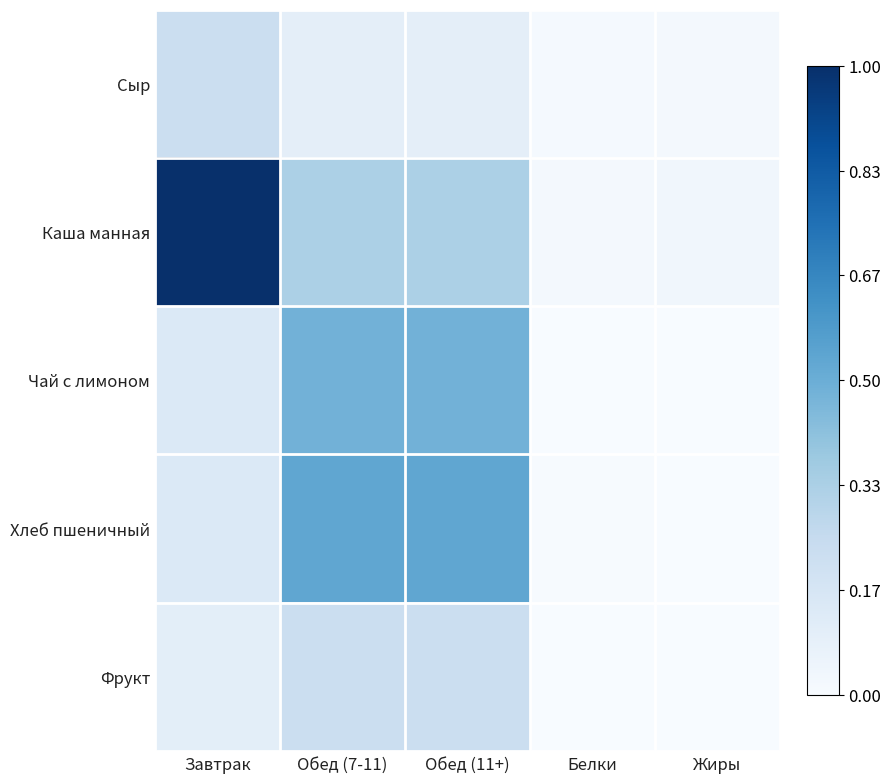

Which category has the lowest value across all series?

Белки